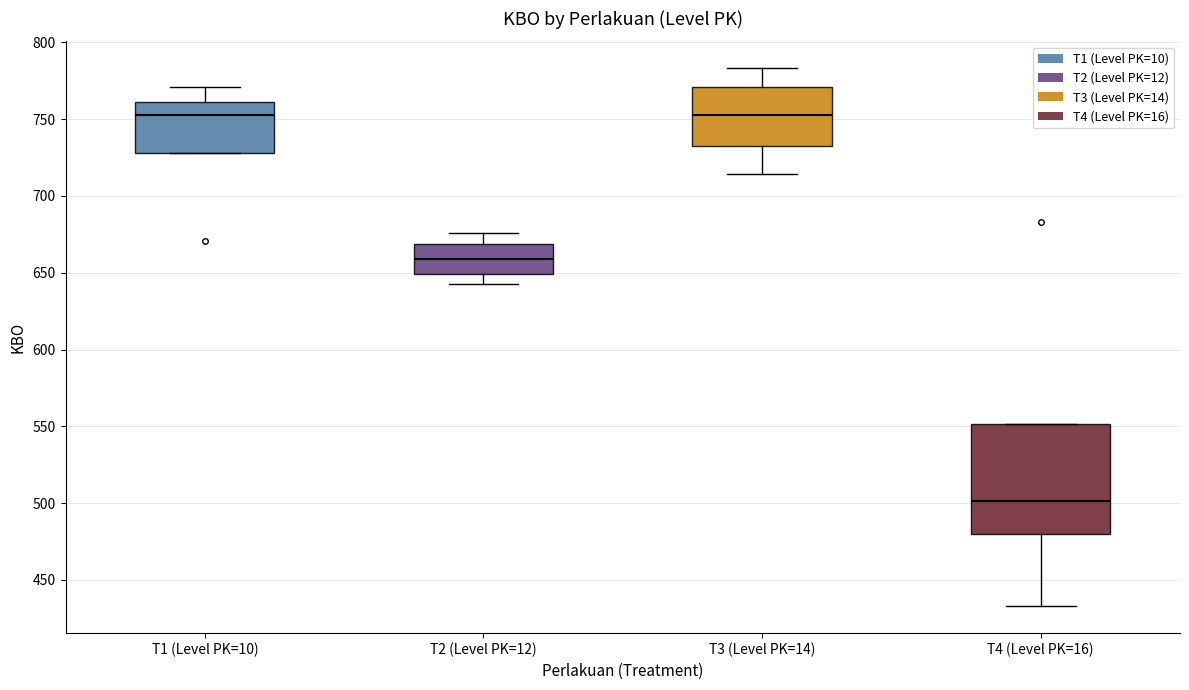

Where is the lower edge of the box for T3 (Level PK=14) on the y-axis? The values are not printed on the chart, so give them approximately, as read against the axis.

730